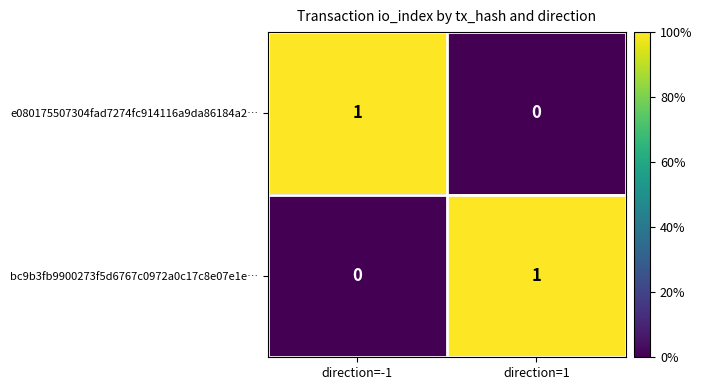

How many values in bc9b3fb9900273f5d6767c0972a0c17c8e07e1e… are above zero?

1